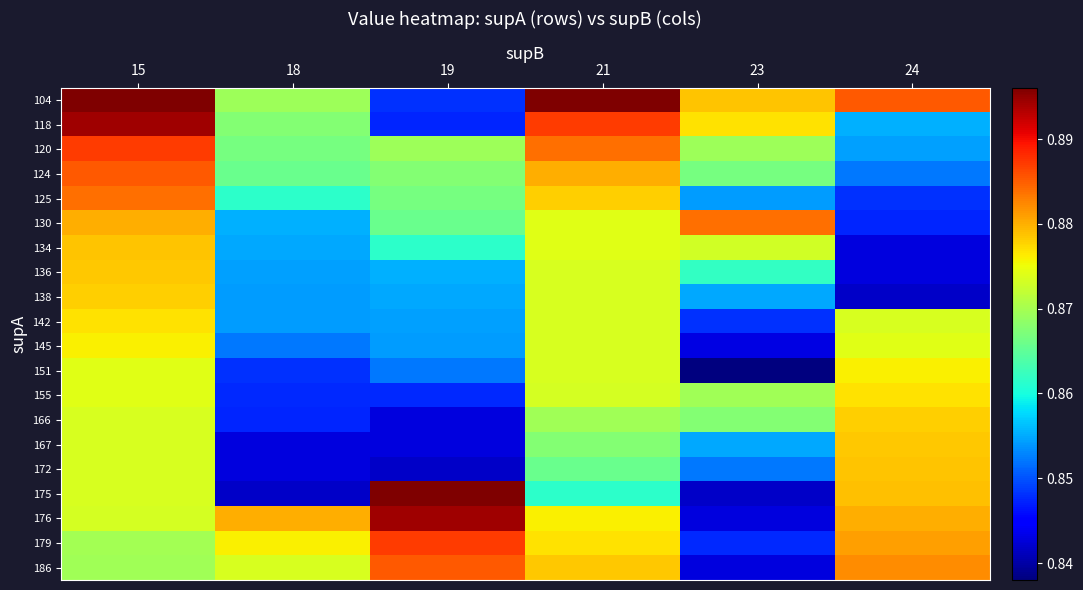

Reading left to right, transcribe all the data shown in this chart.

104: 15=0.9	18=0.9	19=0.8	21=0.9	23=0.9	24=0.9
118: 15=0.9	18=0.9	19=0.8	21=0.9	23=0.9	24=0.9
120: 15=0.9	18=0.9	19=0.9	21=0.9	23=0.9	24=0.9
124: 15=0.9	18=0.9	19=0.9	21=0.9	23=0.9	24=0.9
125: 15=0.9	18=0.9	19=0.9	21=0.9	23=0.9	24=0.8
130: 15=0.9	18=0.9	19=0.9	21=0.9	23=0.9	24=0.8
134: 15=0.9	18=0.9	19=0.9	21=0.9	23=0.9	24=0.8
136: 15=0.9	18=0.9	19=0.9	21=0.9	23=0.9	24=0.8
138: 15=0.9	18=0.9	19=0.9	21=0.9	23=0.9	24=0.8
142: 15=0.9	18=0.9	19=0.9	21=0.9	23=0.8	24=0.9
145: 15=0.9	18=0.9	19=0.9	21=0.9	23=0.8	24=0.9
151: 15=0.9	18=0.8	19=0.9	21=0.9	23=0.8	24=0.9
155: 15=0.9	18=0.8	19=0.8	21=0.9	23=0.9	24=0.9
166: 15=0.9	18=0.8	19=0.8	21=0.9	23=0.9	24=0.9
167: 15=0.9	18=0.8	19=0.8	21=0.9	23=0.9	24=0.9
172: 15=0.9	18=0.8	19=0.8	21=0.9	23=0.9	24=0.9
175: 15=0.9	18=0.8	19=0.9	21=0.9	23=0.8	24=0.9
176: 15=0.9	18=0.9	19=0.9	21=0.9	23=0.8	24=0.9
179: 15=0.9	18=0.9	19=0.9	21=0.9	23=0.8	24=0.9
186: 15=0.9	18=0.9	19=0.9	21=0.9	23=0.8	24=0.9